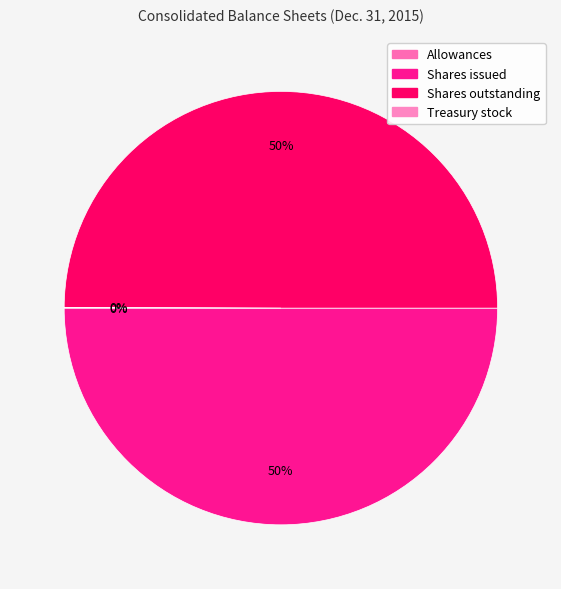

How many slices are in this pie chart?

4